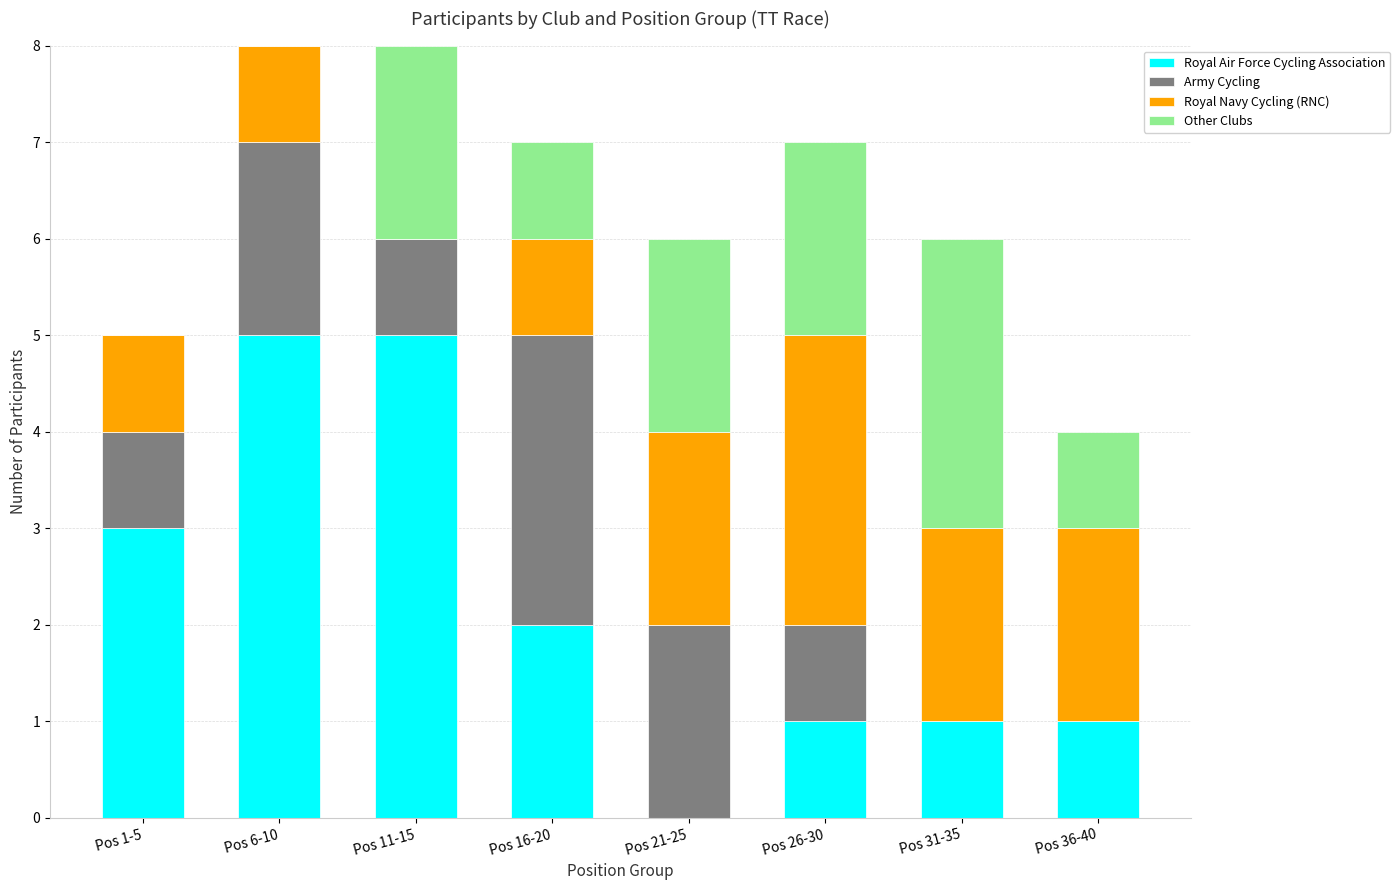

The value of Royal Air Force Cycling Association at Pos 21-25 is -3. True or false?

False